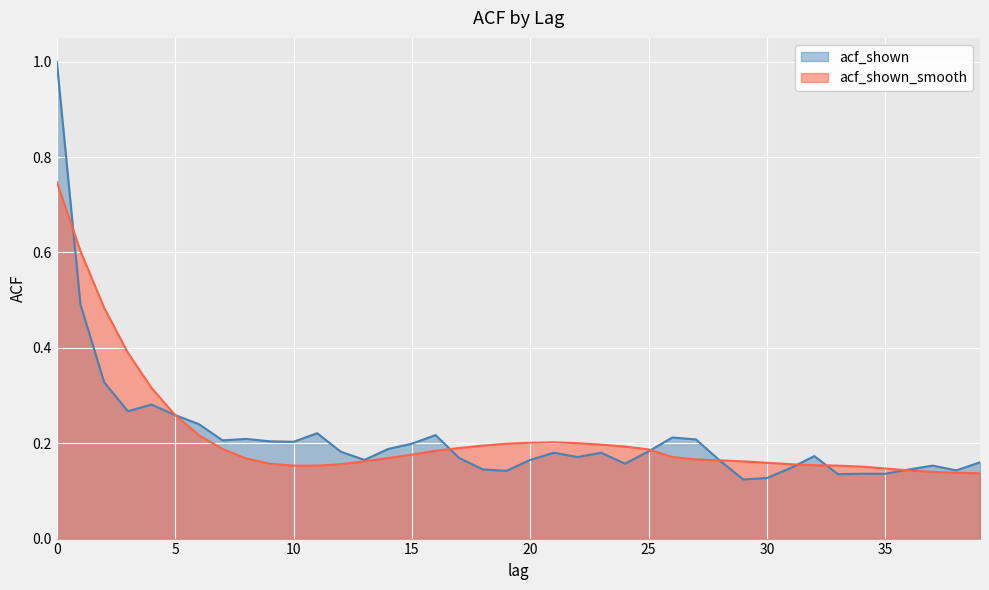

How many data points does each series have?

40